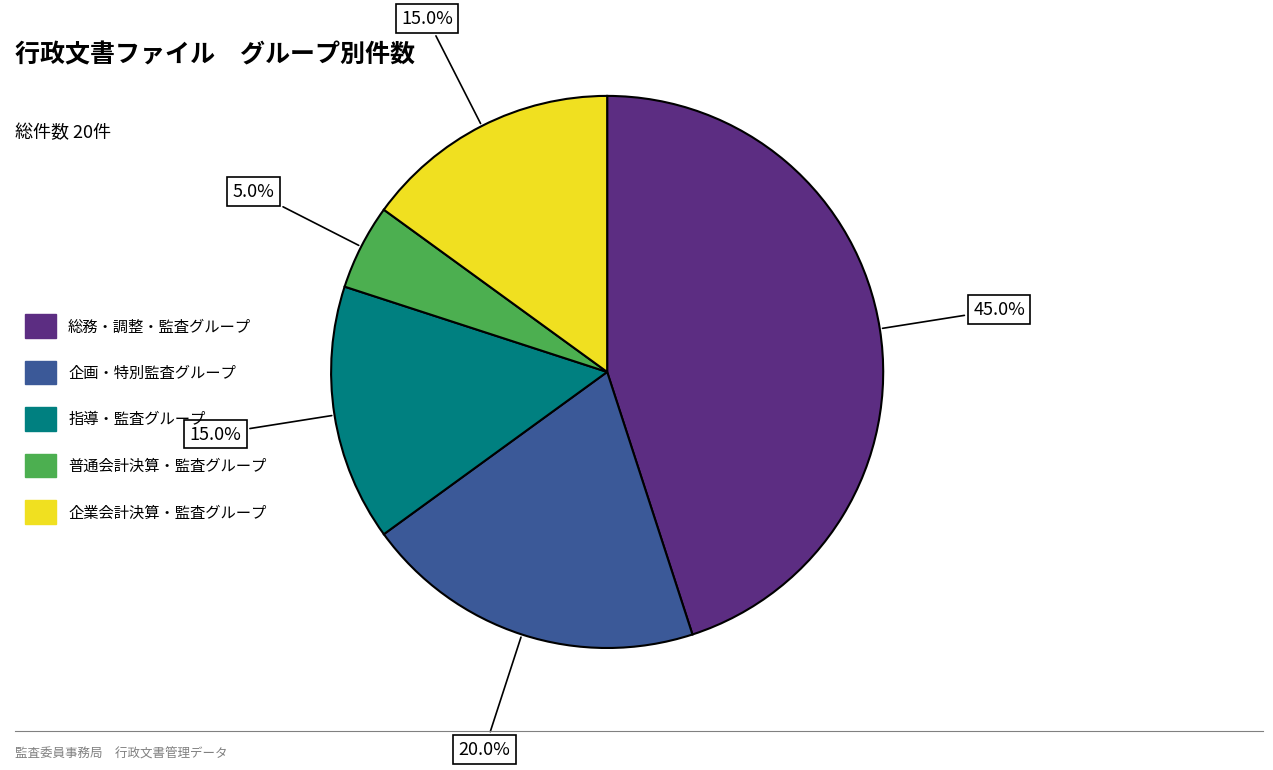

Count the number of slices in the pie.

5